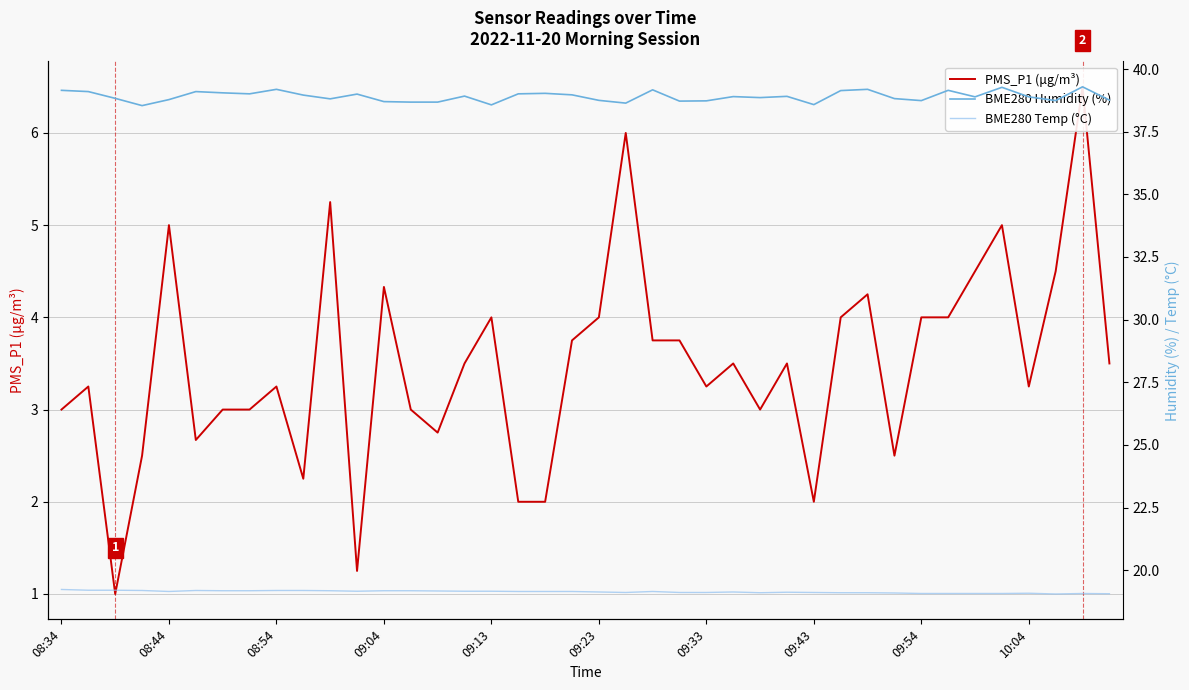

How many BME280 Temp (°C) values are between 19 and 20?

40